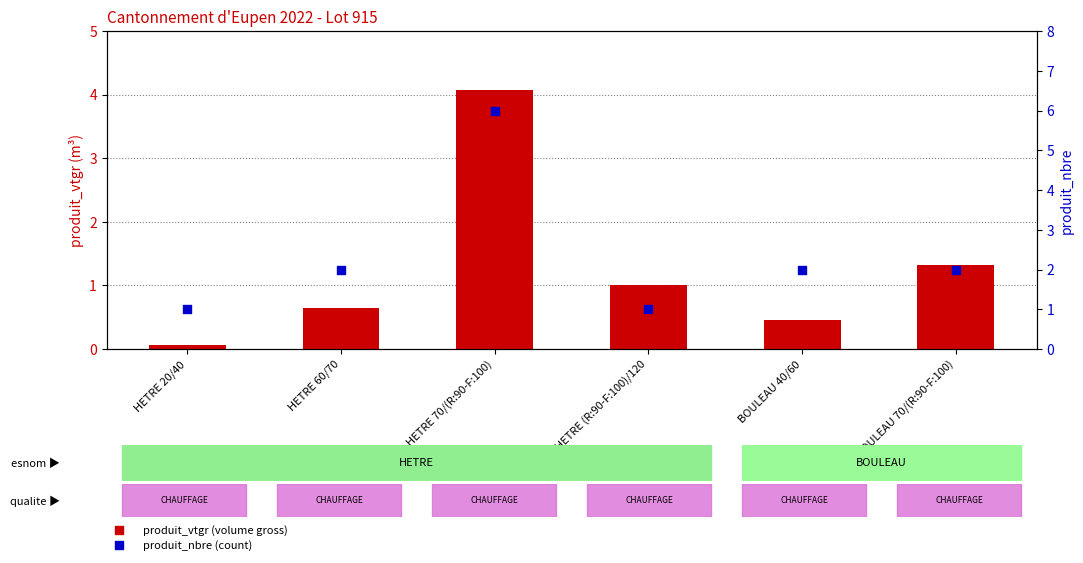

Is the value of produit_vtgr at BOULEAU 70/(R:90-F:100) greater than the value of produit_nbre at HETRE 70/(R:90-F:100)?

No